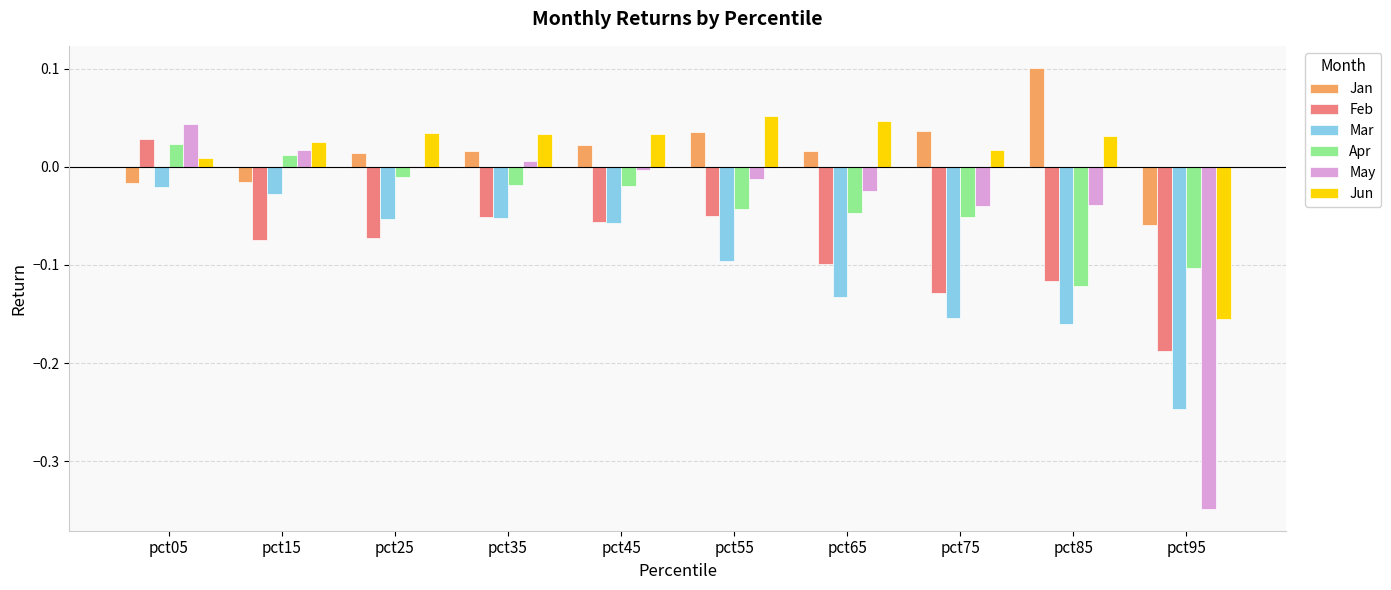

How many data points in Jan are above 0?

7